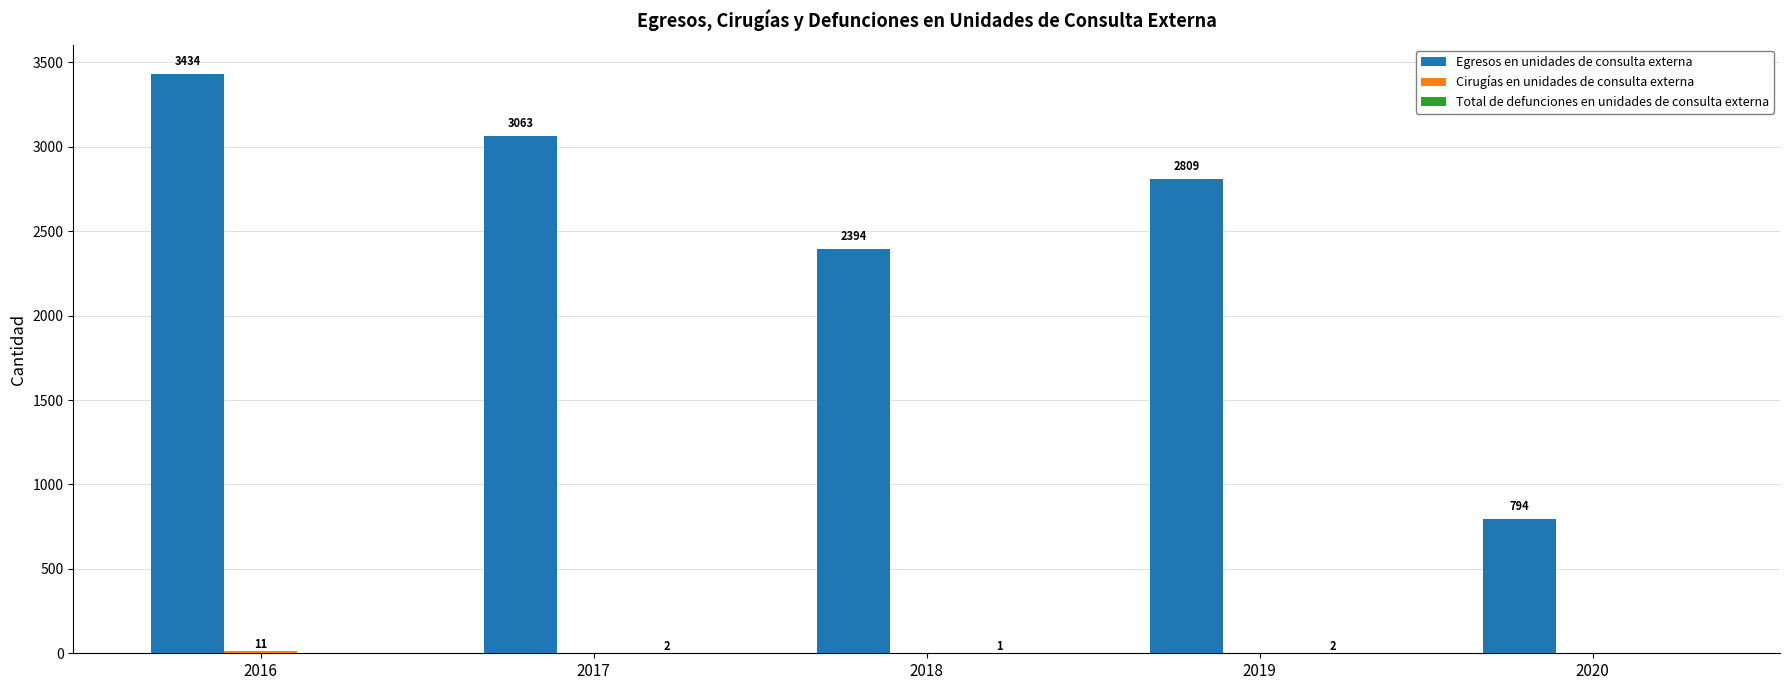

The value of Egresos en unidades de consulta externa at 2016 is 3434. True or false?

True